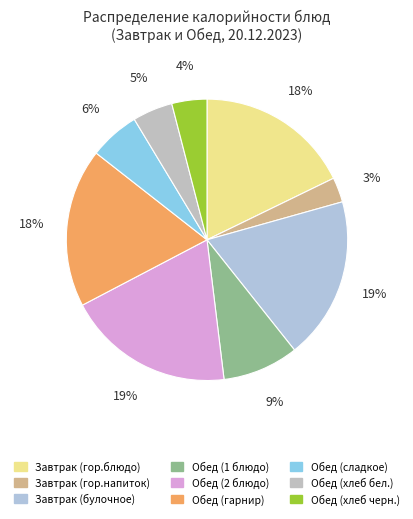

Count the number of slices in the pie.

9